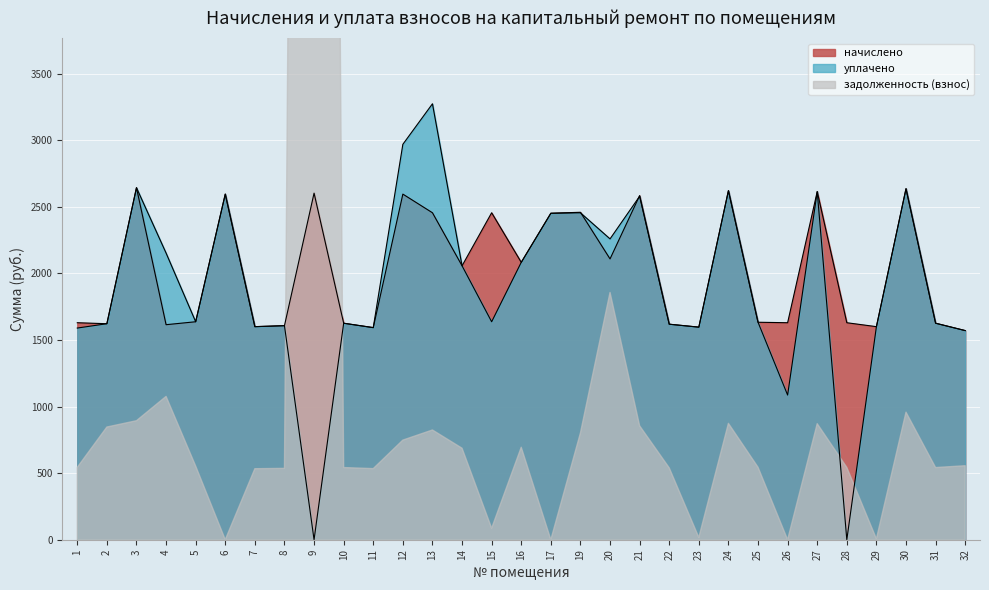

Rank the categories by начислено value from lowest to highest.

32, 11, 23, 7, 29, 8, 4, 22, 2, 10, 31, 1, 26, 28, 25, 5, 14, 16, 20, 17, 13, 15, 19, 21, 12, 6, 9, 27, 24, 30, 3